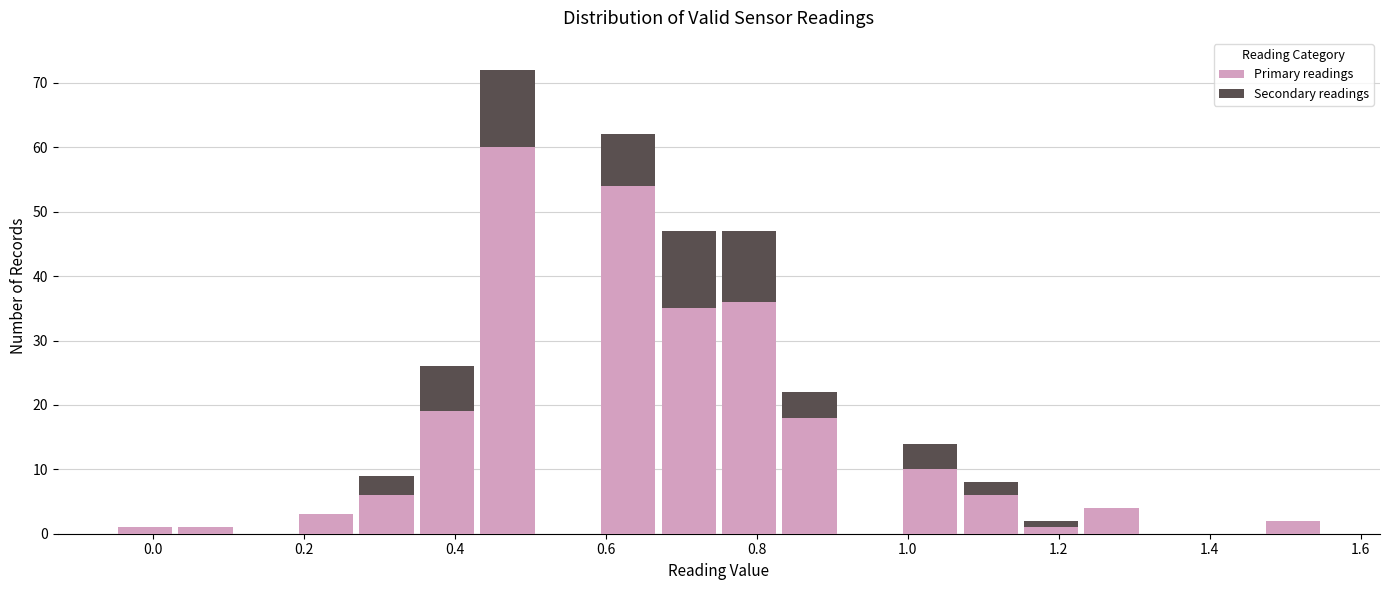

Which range on the x-axis has the tallest stacked bar (by total height)?

0.43 to 0.51